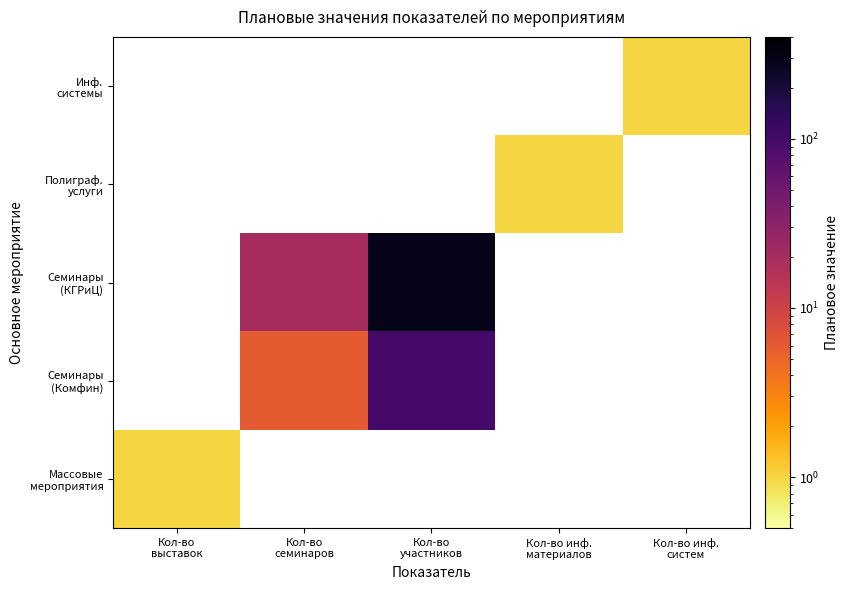

At Кол-во инф. систем, list the series in order from largest to smallest.

Массовые мероприятия, Семинары (Комфин), Семинары (КГРиЦ), Полиграф. услуги, Инф. системы